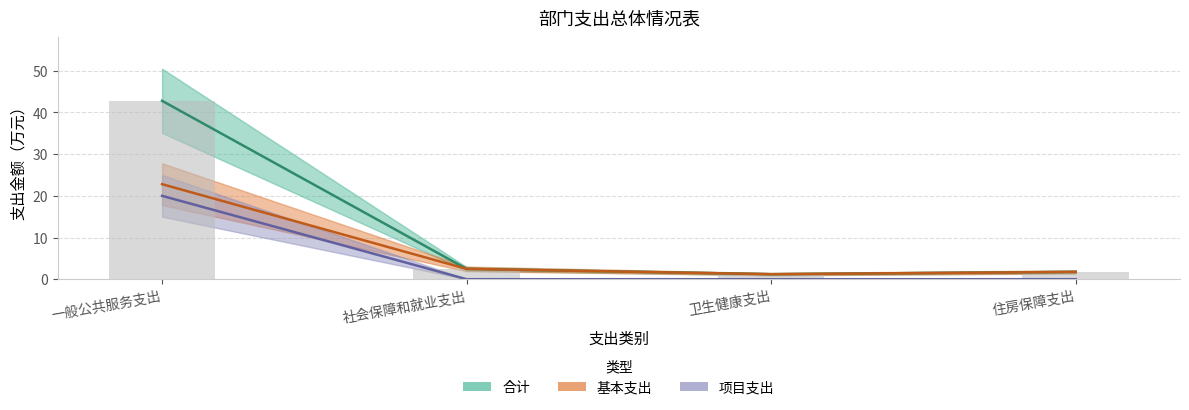

Which series changed the most between 一般公共服务支出 and 住房保障支出?

合计